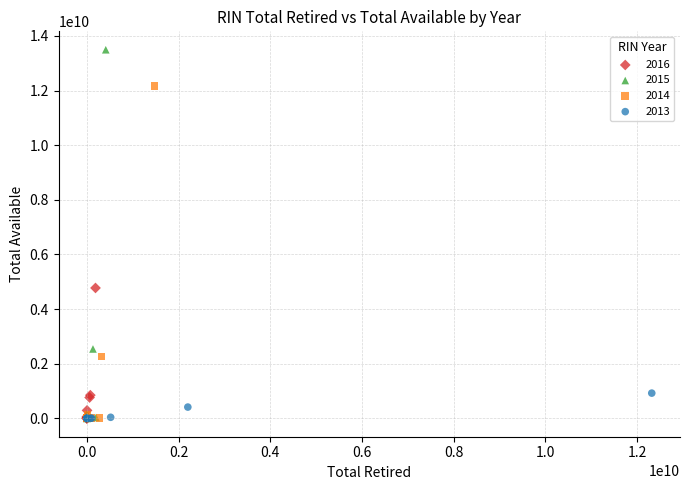

Which series has the largest Y range (max minus min)?

2015